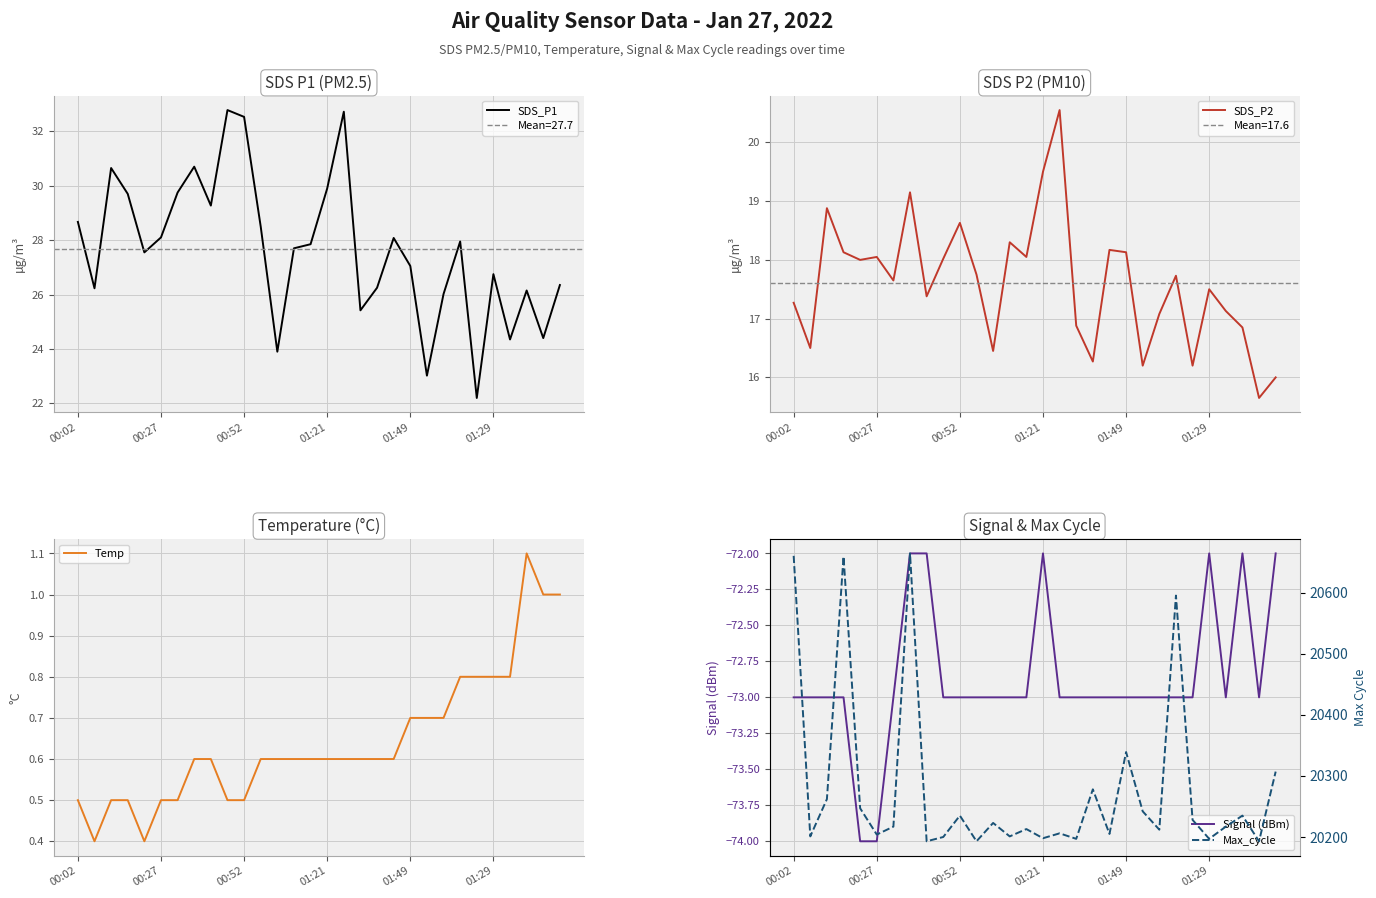

At how many categories does at least one series exceed 16360?

30